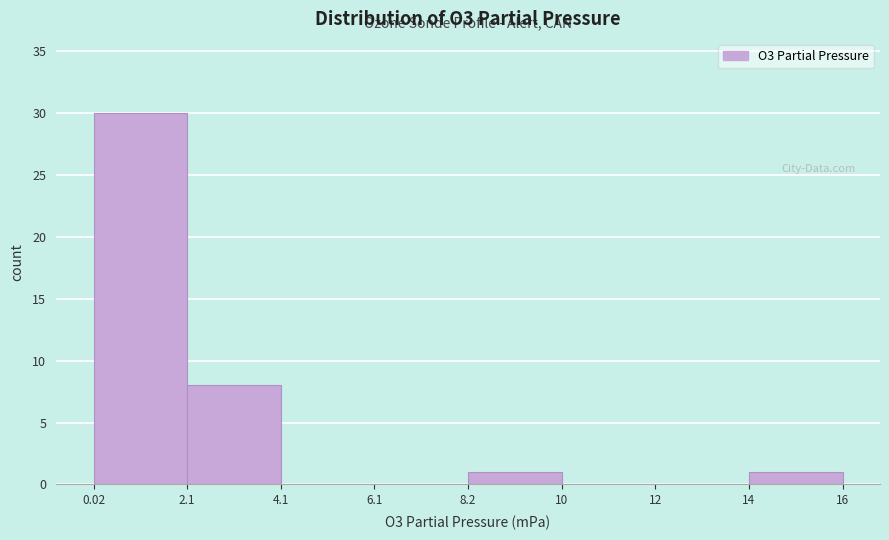

Reading right to left, what are all the values shown in this chart?

14=1	12=0	10=0	8.2=1	6.1=0	4.1=0	2.1=8	0.02=30